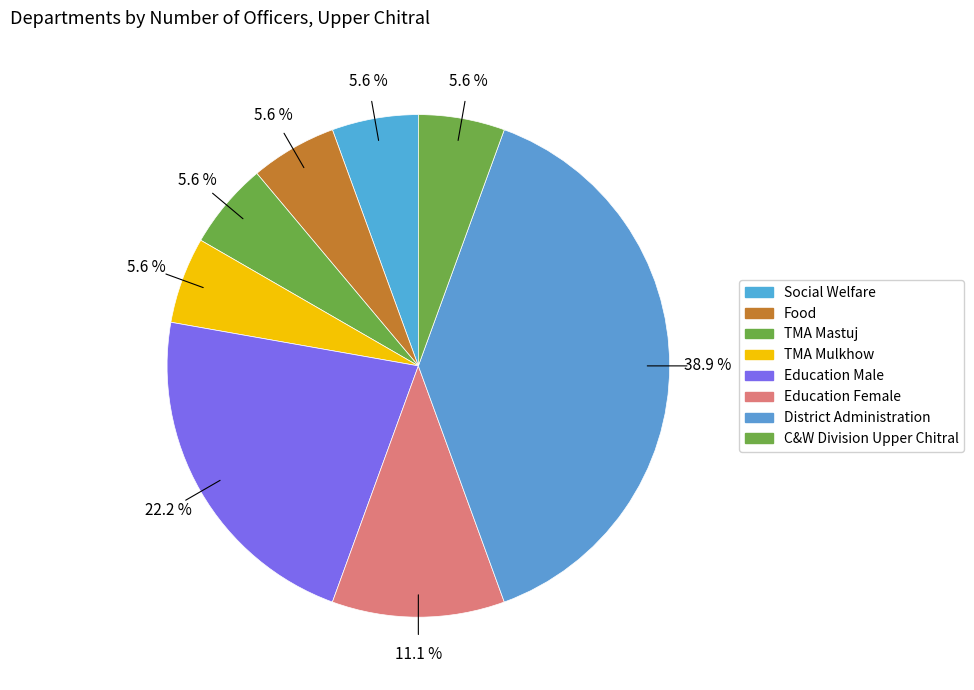

Which has a higher value, Social Welfare or C&W Division Upper Chitral?

Social Welfare